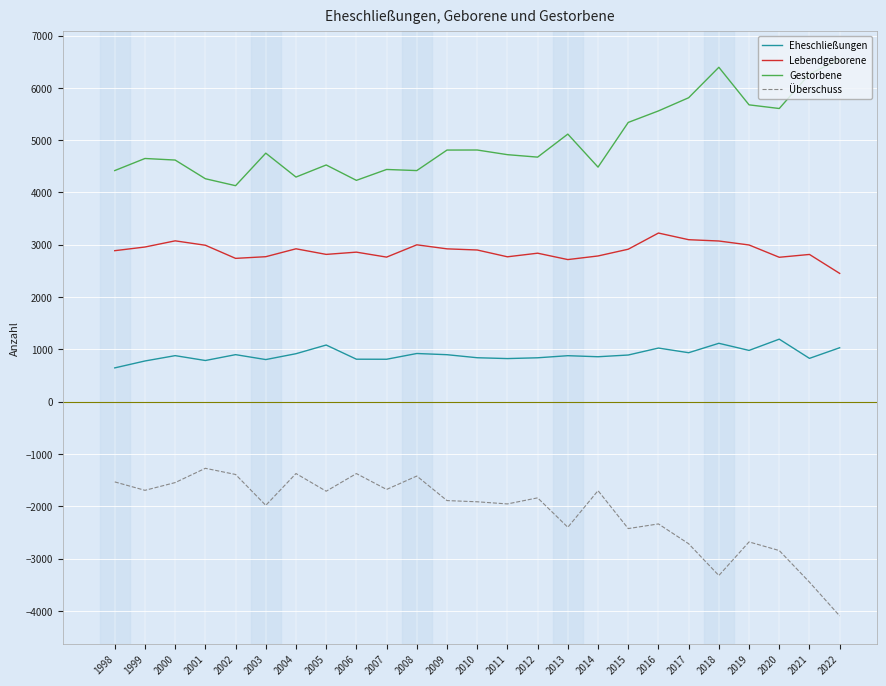

True or false: Lebendgeborene and Eheschließungen cross at least once.

False